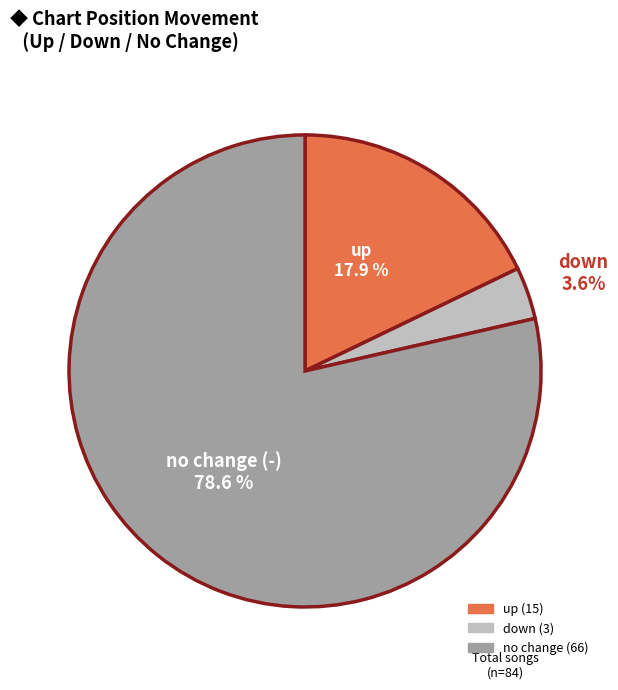

Is there any slice that represents more than half of the pie?

Yes